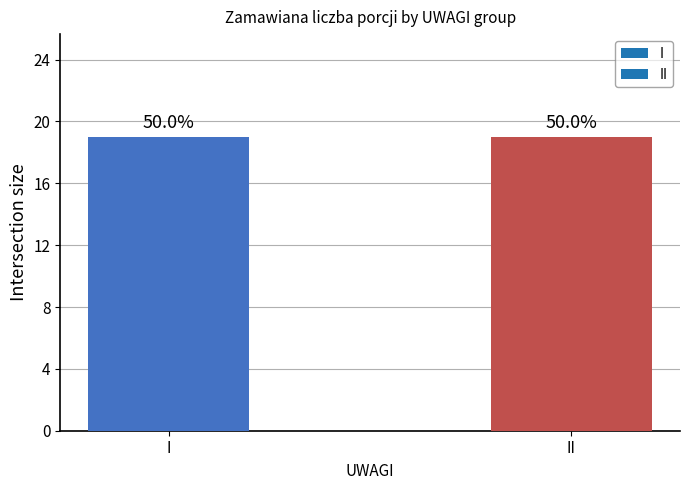

Does the chart contain any negative values?

No